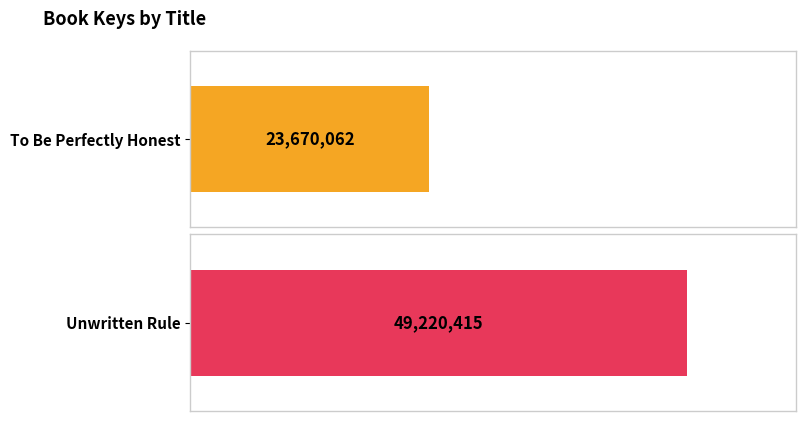

What is the label of the 1st bar from the right?

Unwritten Rule